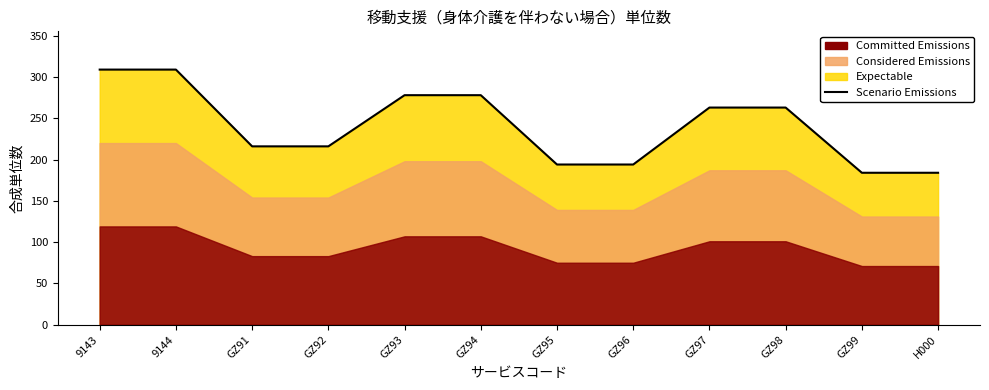

Rank the categories by value from lowest to highest.

GZ99, H000, GZ95, GZ96, GZ91, GZ92, GZ97, GZ98, GZ93, GZ94, 9143, 9144